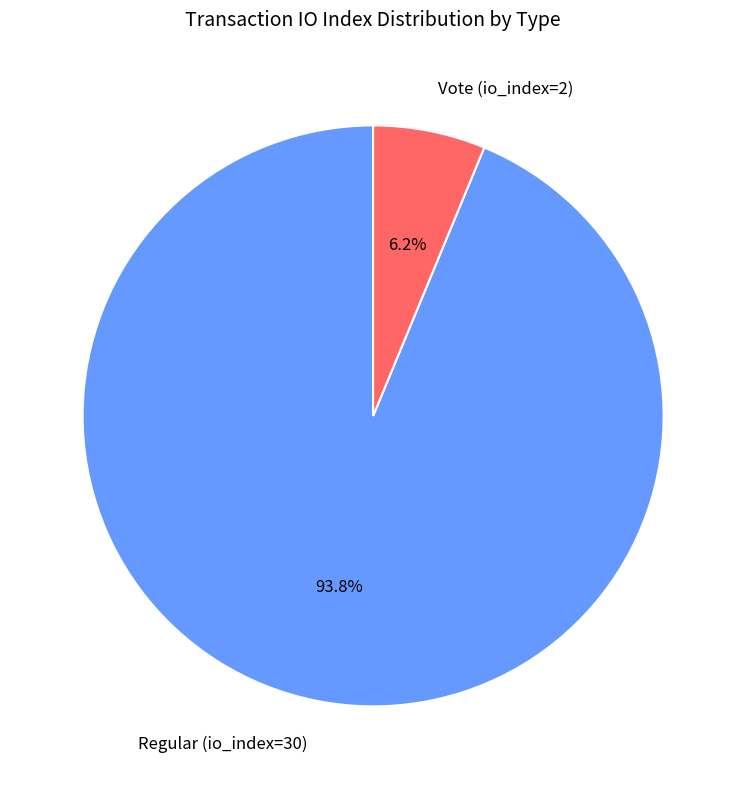

Count the number of slices in the pie.

2